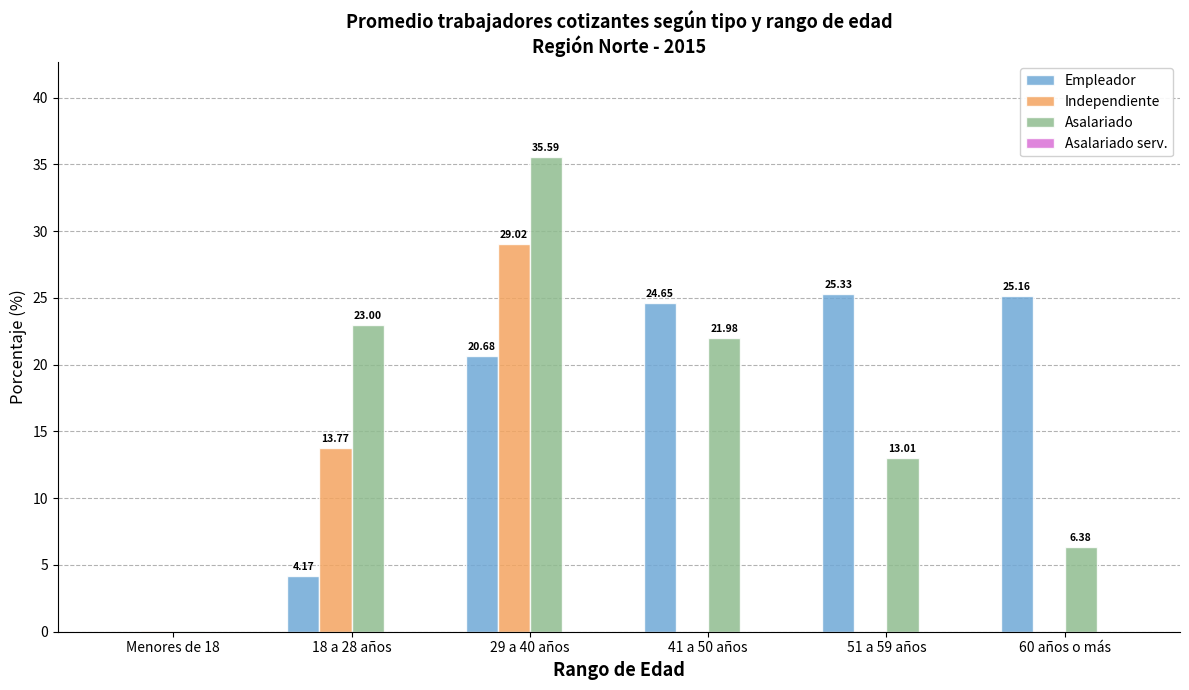

What is the sum of the Empleador values at 18 a 28 años and 60 años o más?

29.3